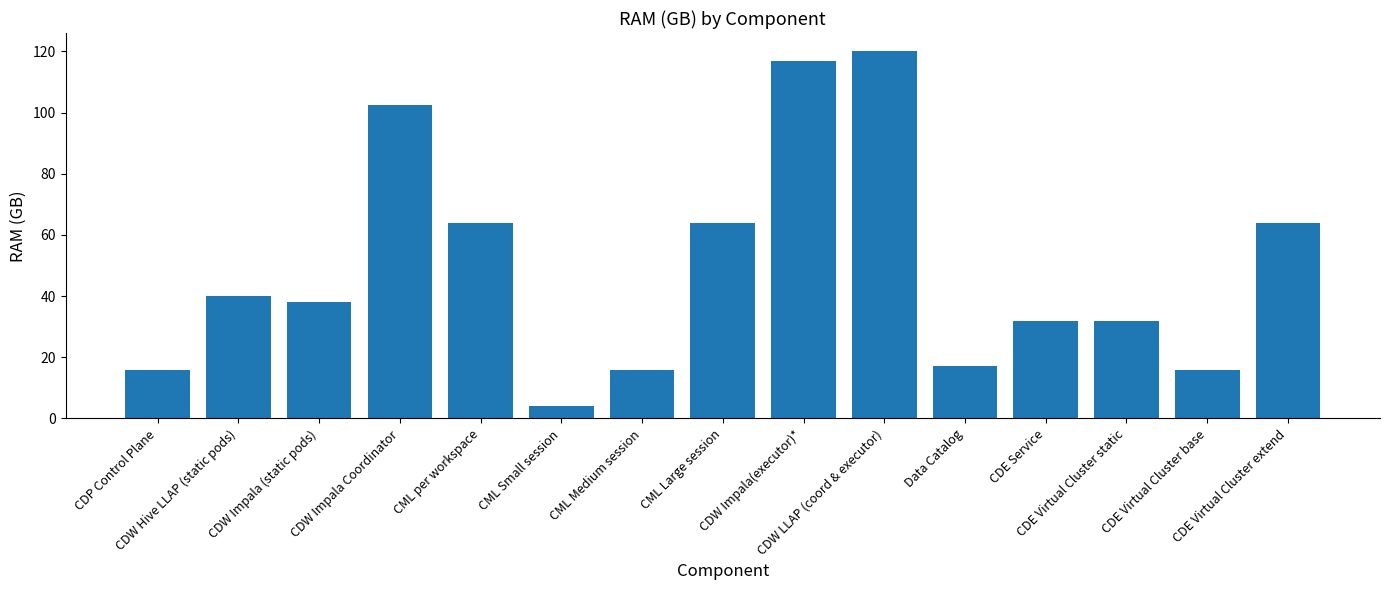

What is the minimum value shown in the chart?

4.0